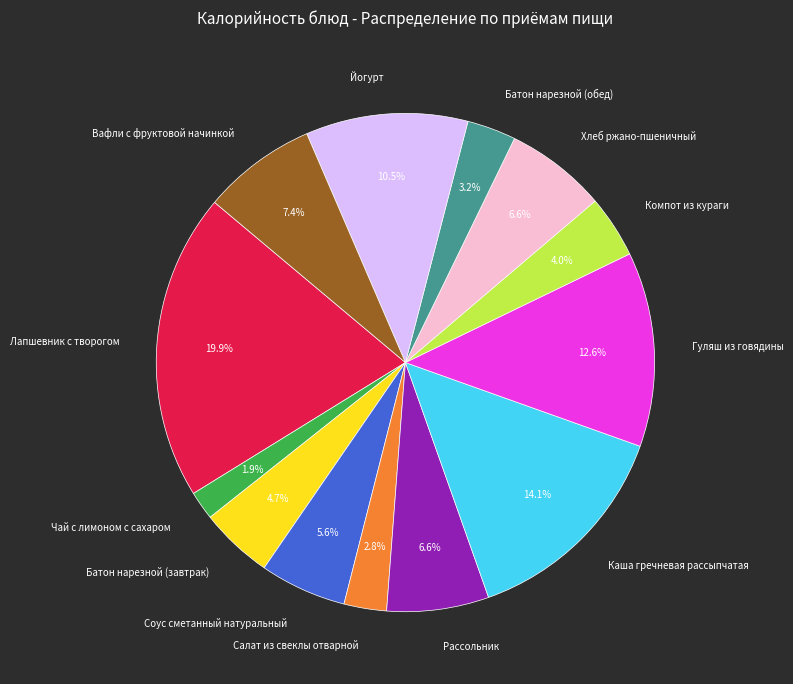

How many segments does this pie chart have?

13